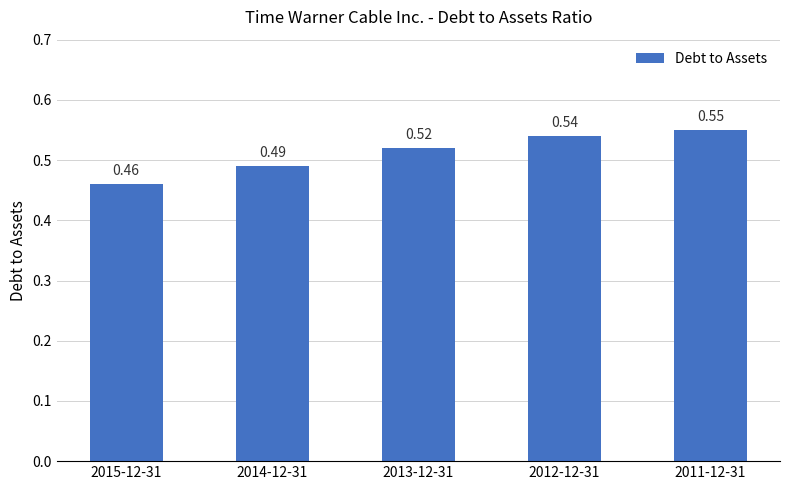

List the labels in order of value, smallest first.

2015-12-31, 2014-12-31, 2013-12-31, 2012-12-31, 2011-12-31